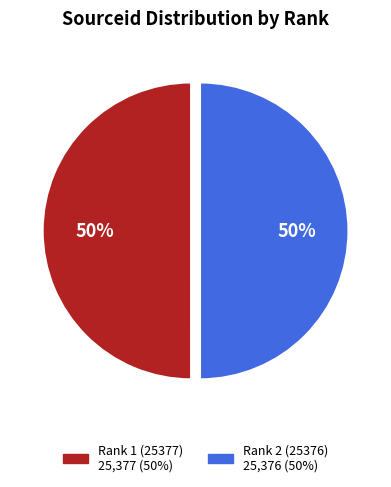

What is the change in value from Rank 1 (25377) to Rank 2 (25376)?

-1